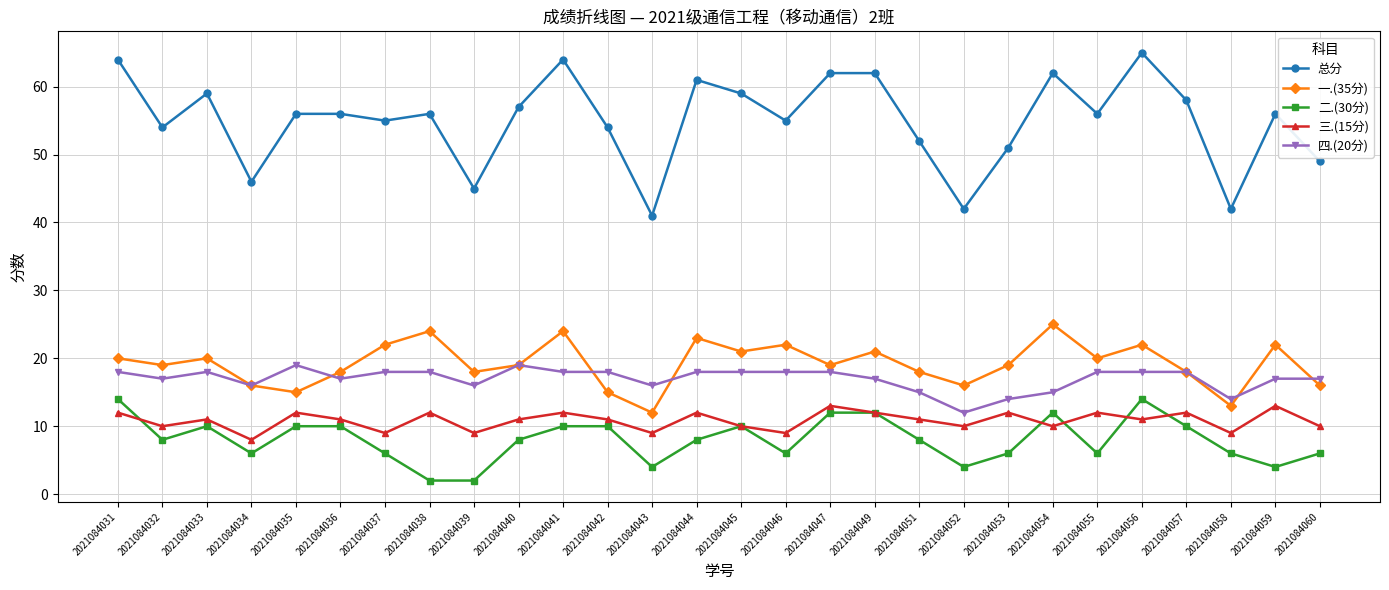

True or false: 总分 and 一.(35分) cross at least once.

False